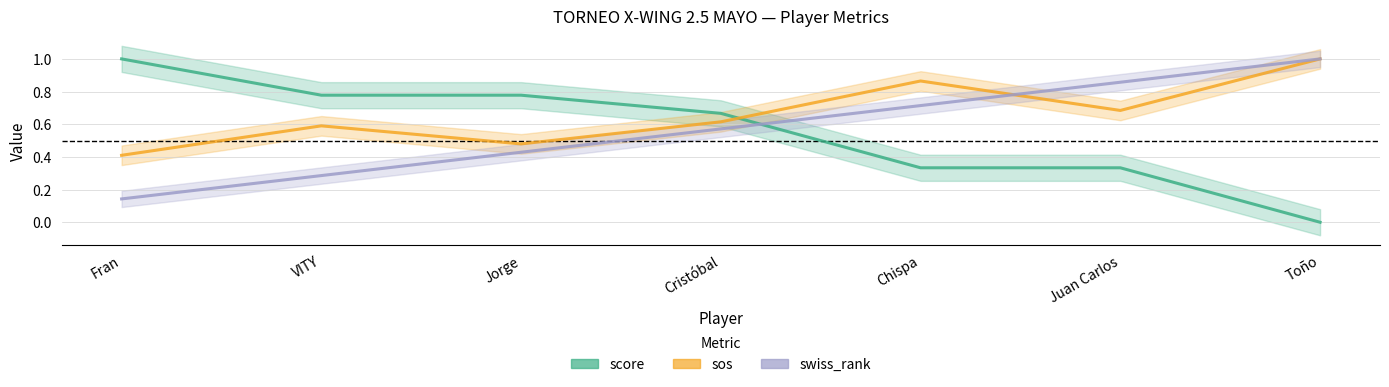

After their last crossing, which series has the higher values: sos or score?

sos